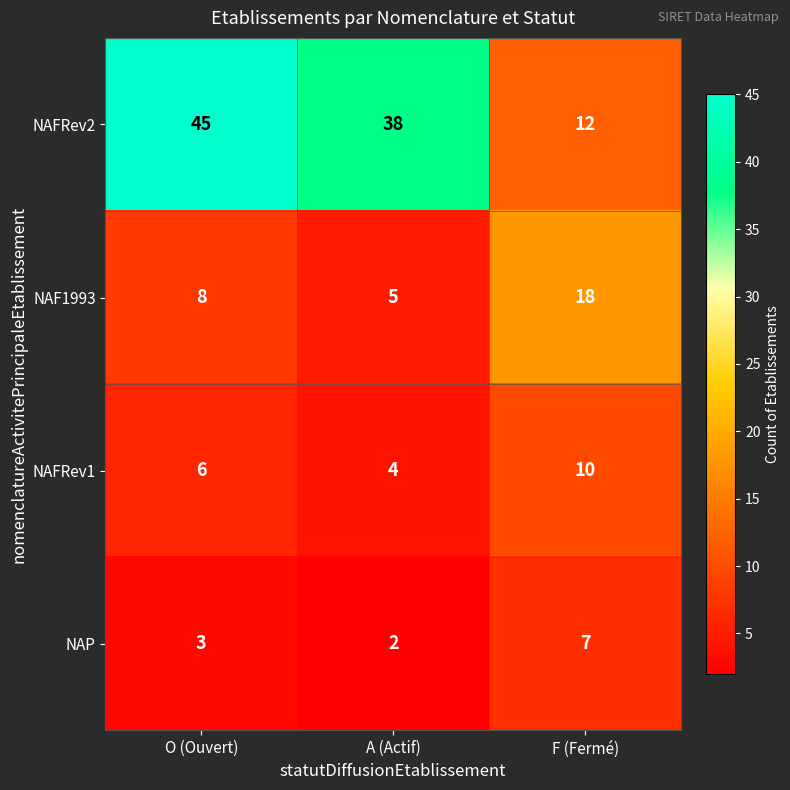

Reading left to right, what are all the values shown in this chart?

NAFRev2: 45	38	12
NAF1993: 8	5	18
NAFRev1: 6	4	10
NAP: 3	2	7